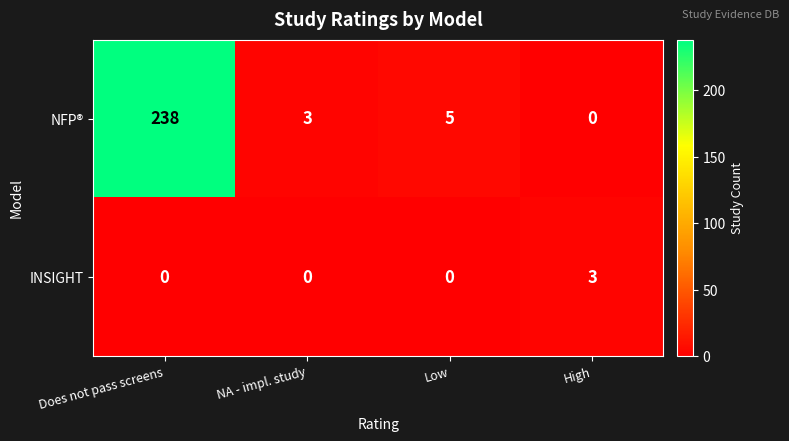

What is the difference between the maximum and second lowest values in the INSIGHT series?

3